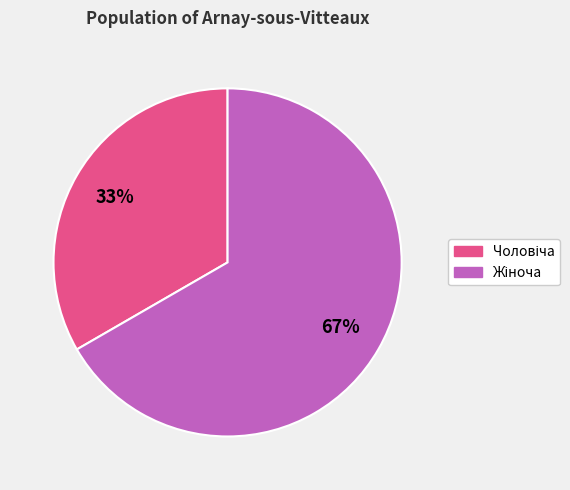

To the nearest percent, what is the average slice percentage?

50%